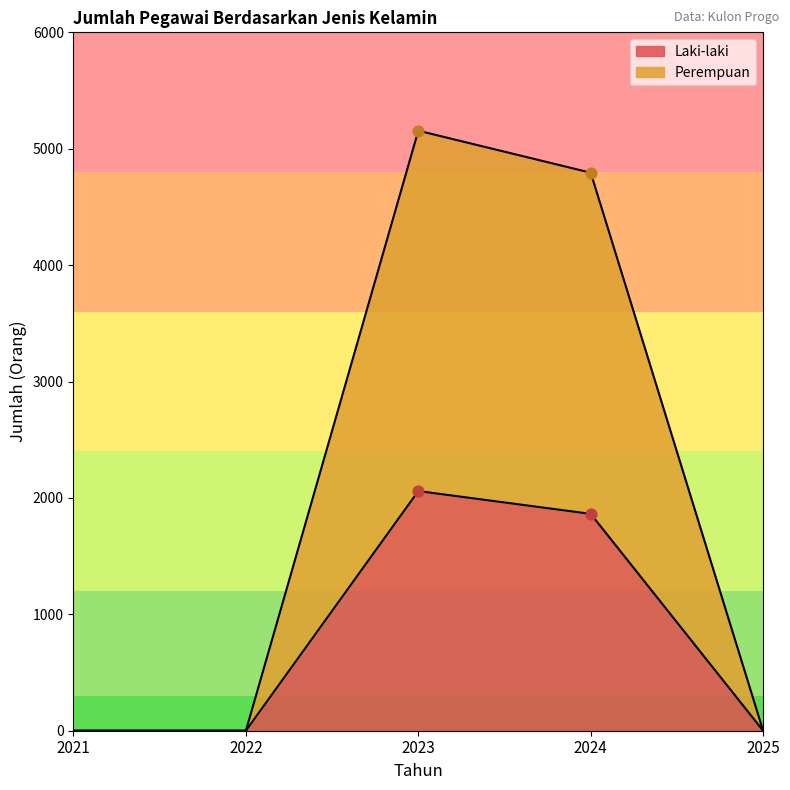

Which series reaches the minimum Y coordinate?

Laki-laki